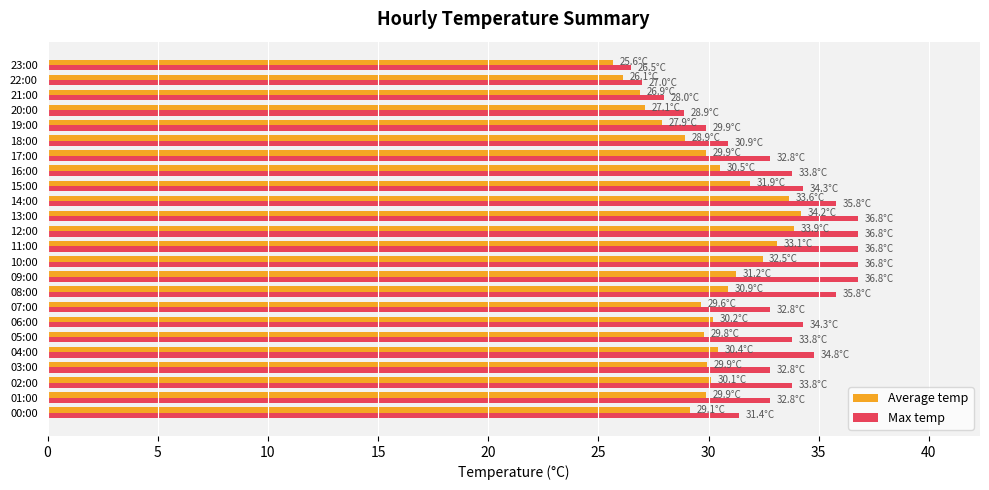

At 13:00, list the series in order from smallest to largest.

Average temp, Max temp